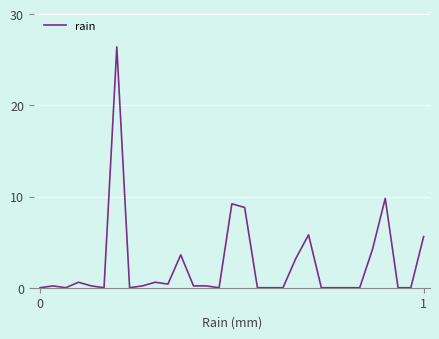

Reading left to right, list all the values displayed in this chart.

0.0	0.2	0.0	0.6	0.2	0.0	26.4	0.0	0.2	0.6	0.4	3.6	0.2	0.2	0.0	9.2	8.8	0.0	0.0	0.0	3.2	5.8	0.0	0.0	0.0	0.0	4.2	9.8	0.0	0.0	5.6